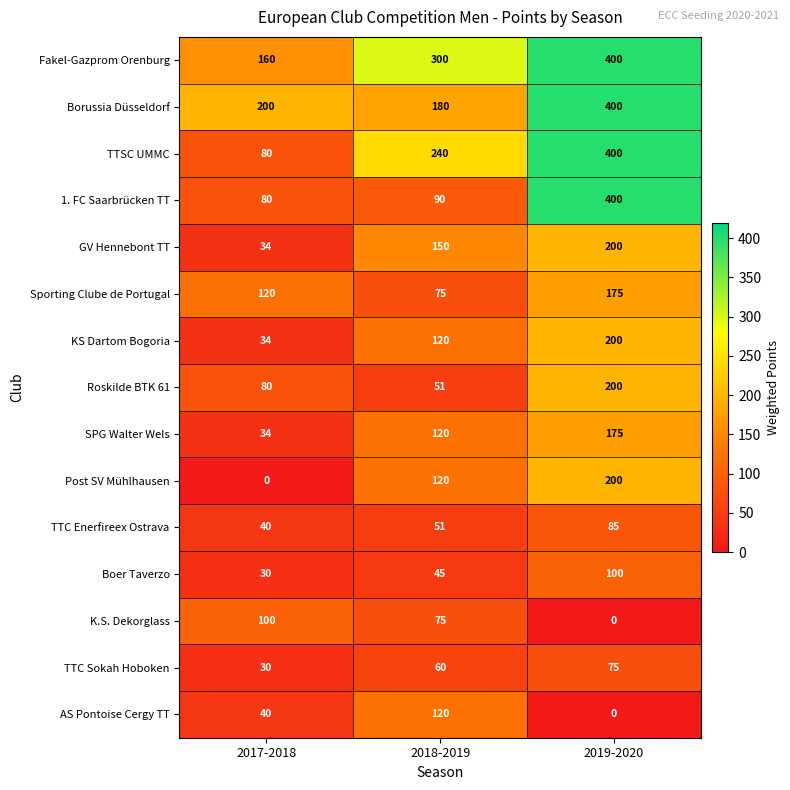

What is the spread (max minus min) of values at 2019-2020?

400